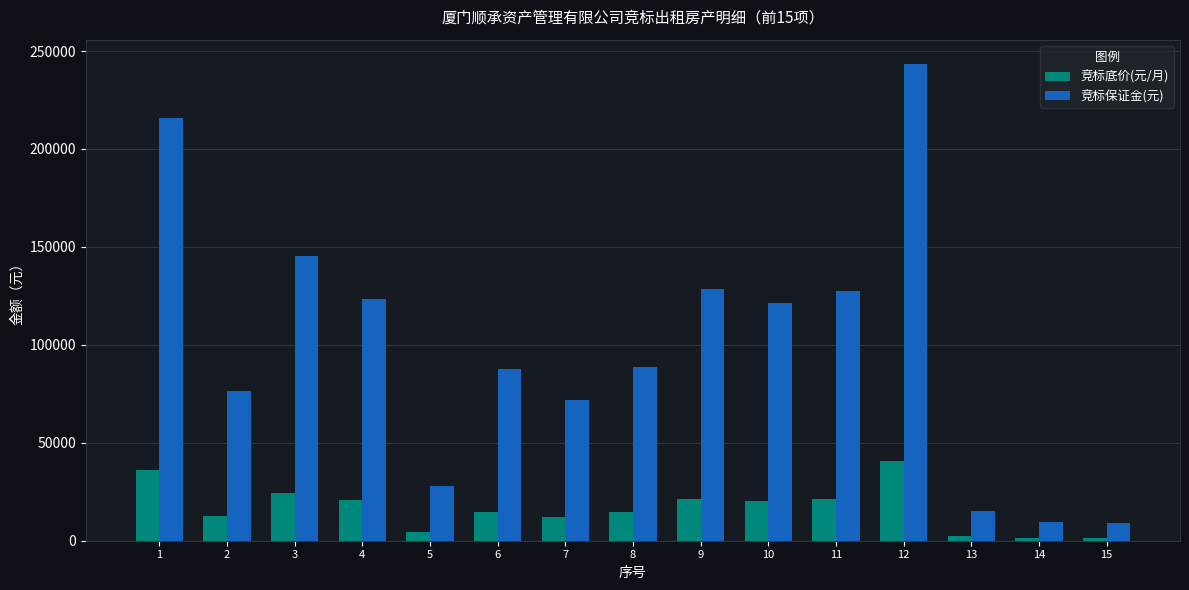

What is the difference between the highest and lowest values at 14?

8000